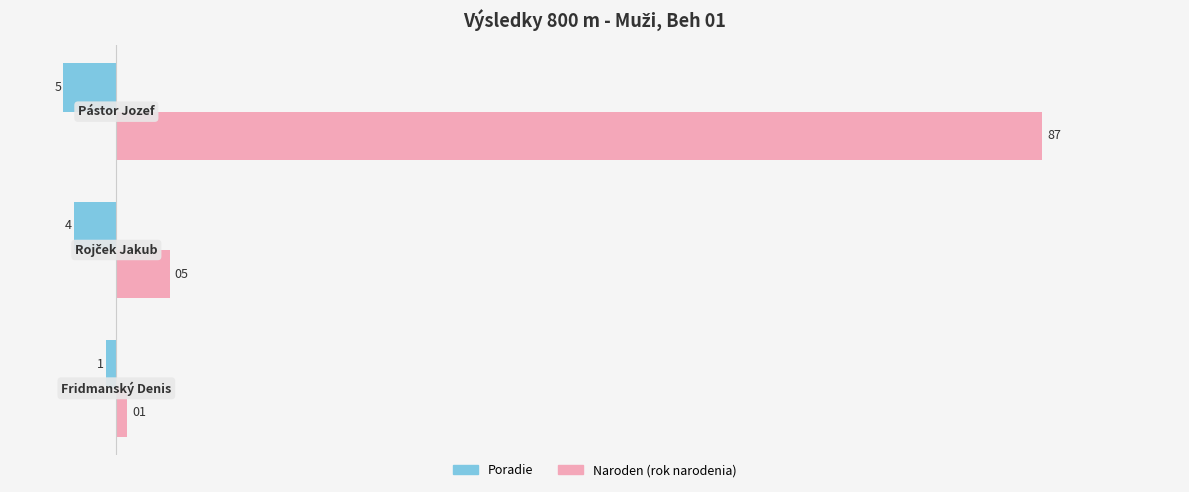

What is the minimum value shown in the chart?

-5